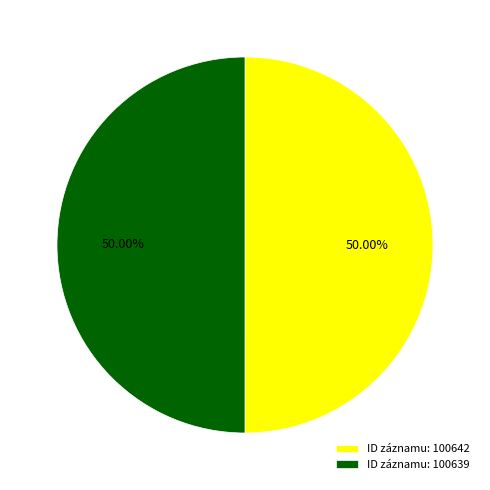

Combined, do ID záznamu: 100639 and ID záznamu: 100642 account for over 50%?

Yes